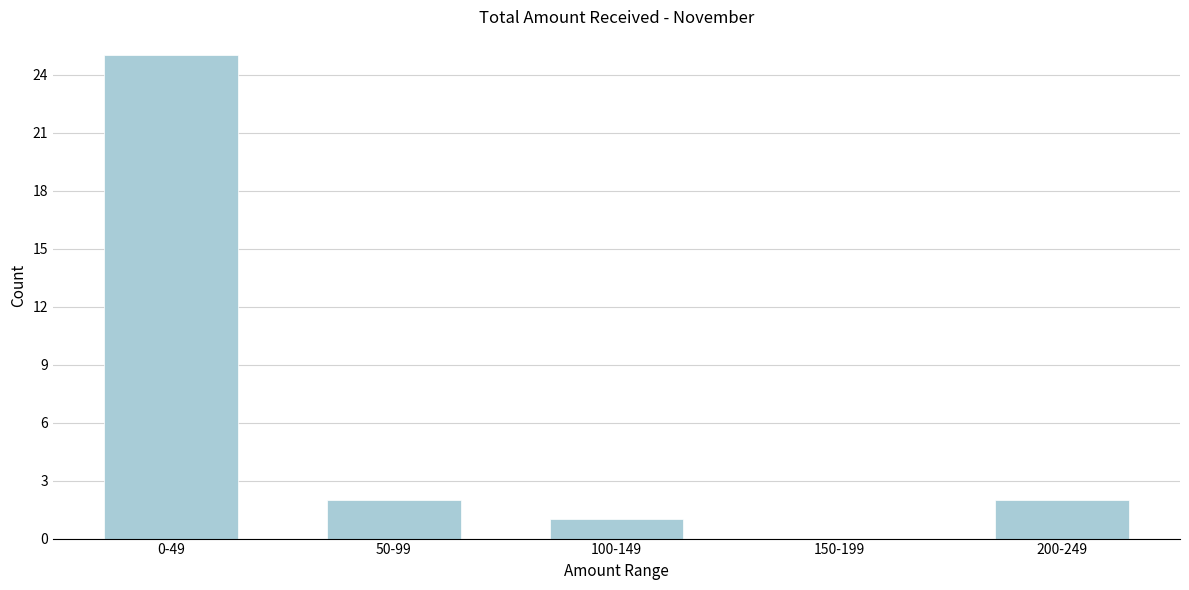

Reading right to left, transcribe all the data shown in this chart.

200-249=2	150-199=0	100-149=1	50-99=2	0-49=25